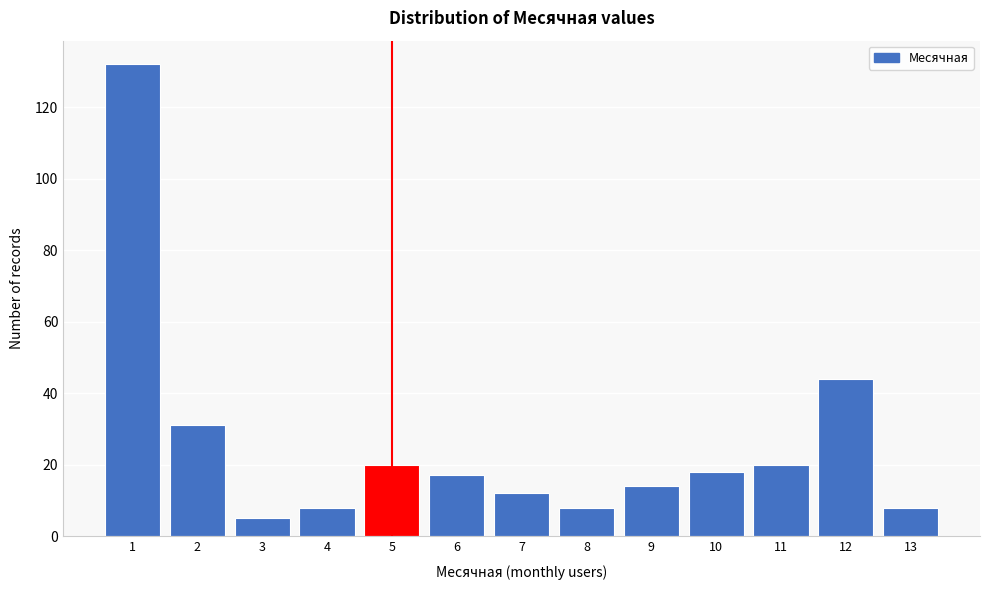

Reading left to right, transcribe all the data shown in this chart.

1=132	2=31	3=5	4=8	5=20	6=17	7=12	8=8	9=14	10=18	11=20	12=44	13=8